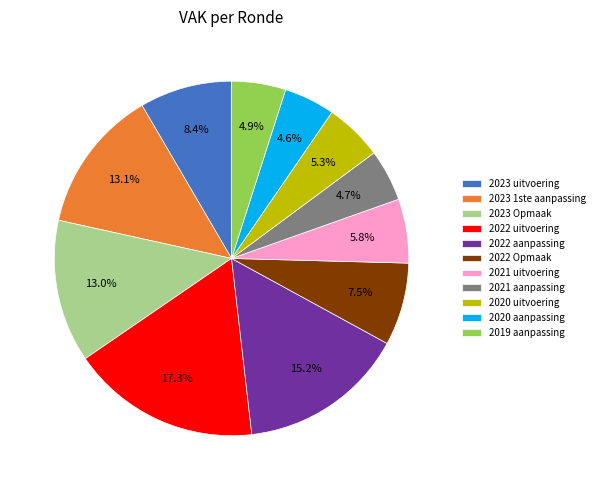

Does 2022 aanpassing account for over 50% of the chart?

No